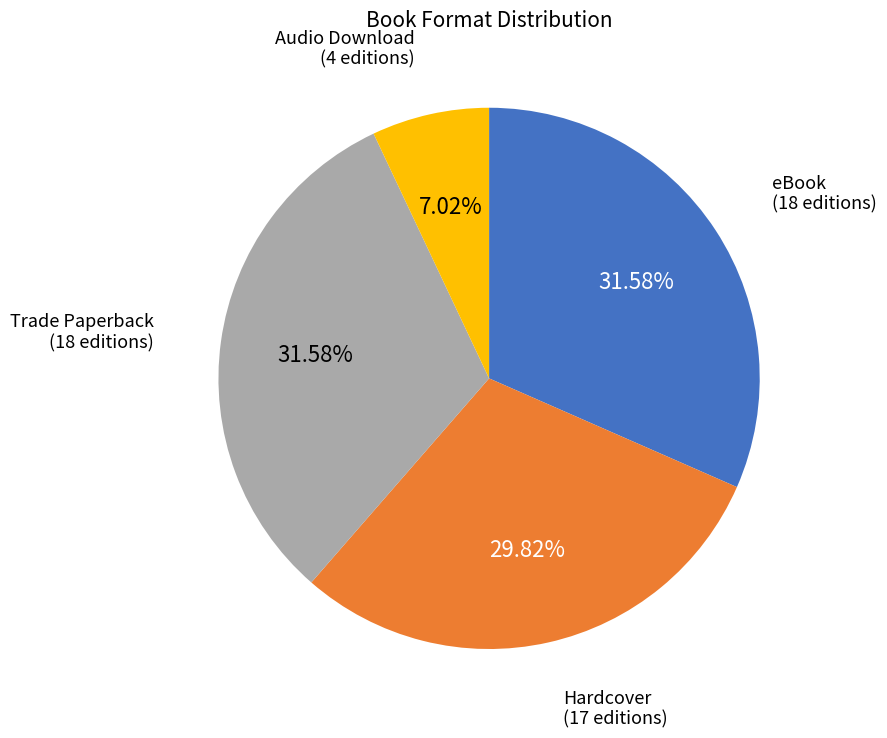

How many segments does this pie chart have?

4